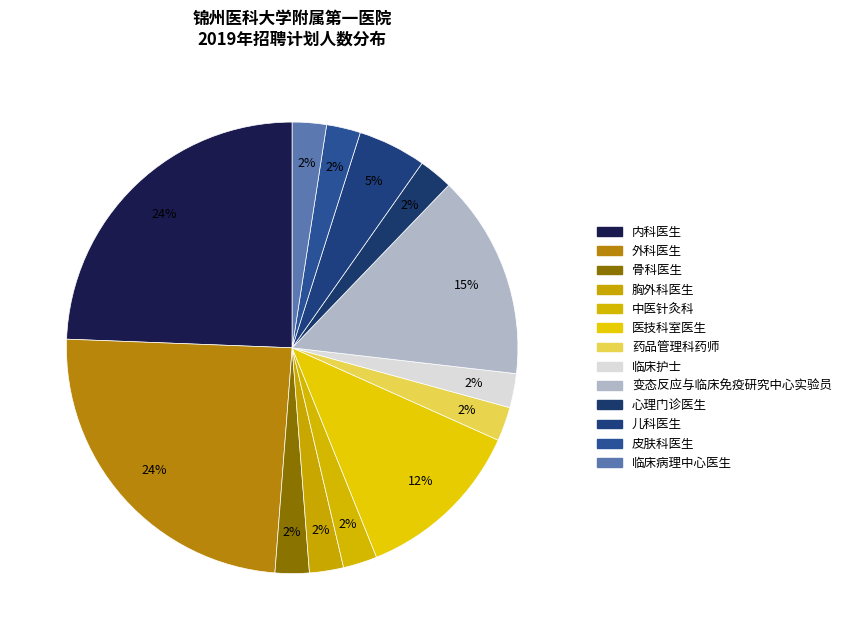

True or false: 医技科室医生 accounts for 12% of the total.

True